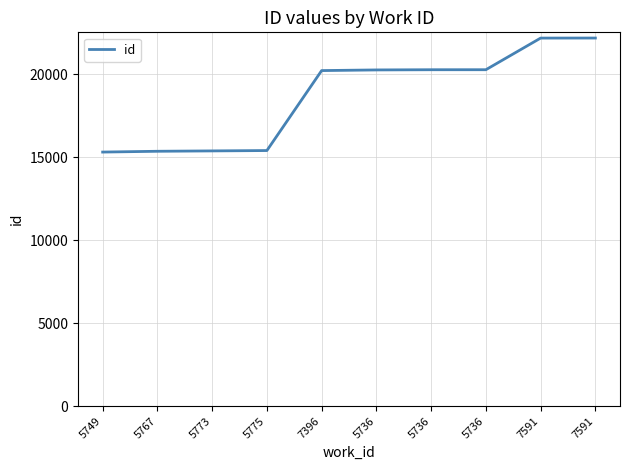

Where is the data nearest to the value 18753?

7396